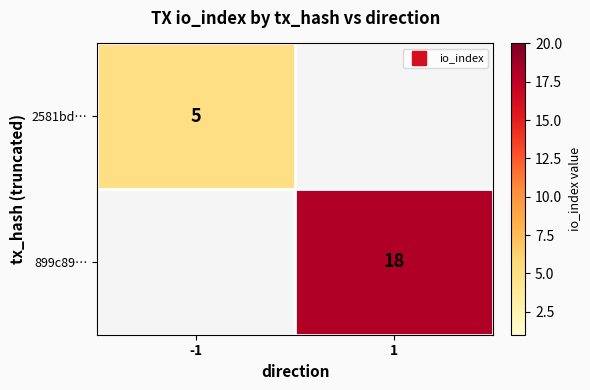

Rank the categories by 899c89… value from highest to lowest.

-1, 1